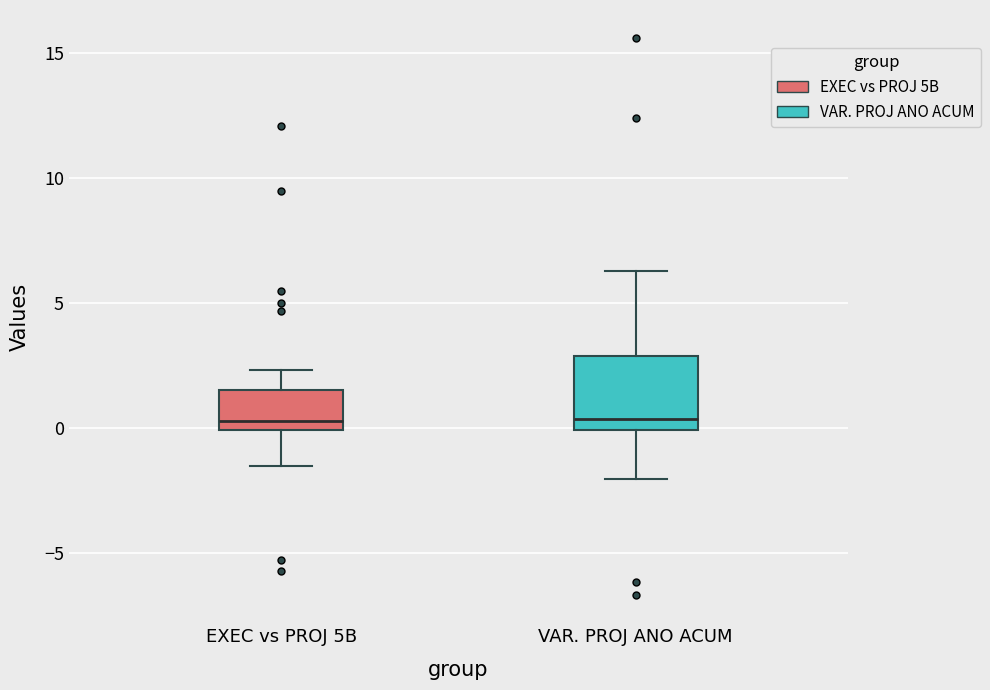

Comparing the boxes themselves (not the whiskers), which one is the tallest?

VAR. PROJ ANO ACUM